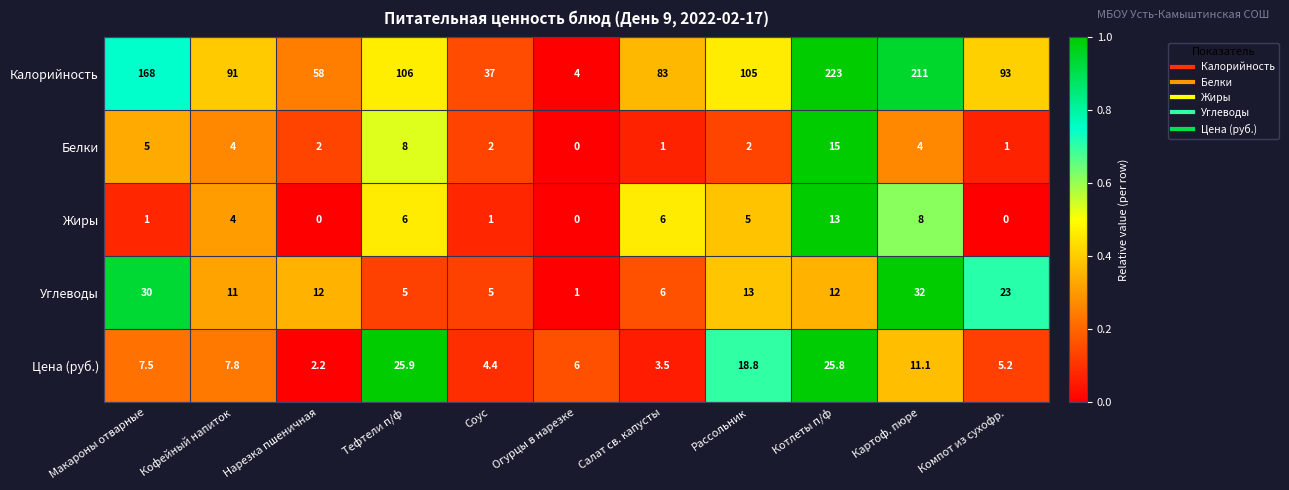

At how many categories does at least one series exceed 0?

11